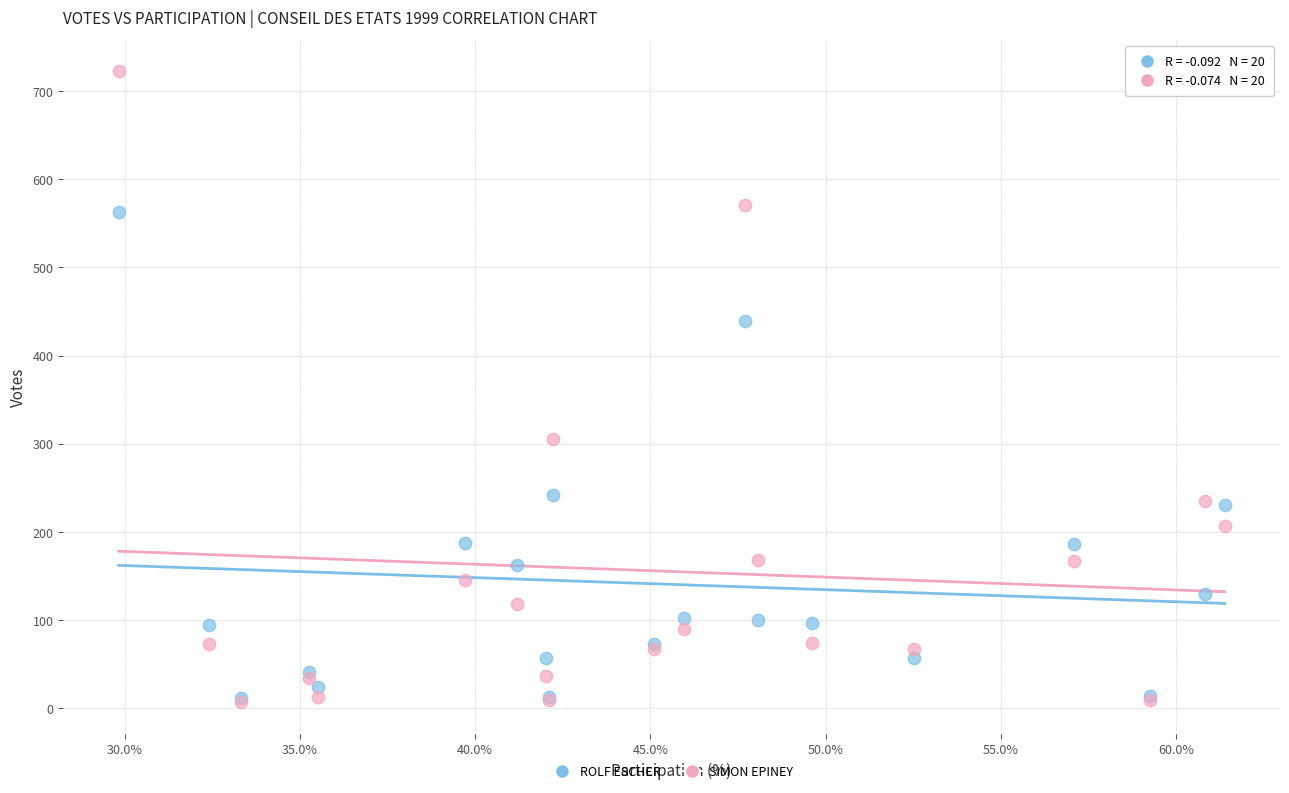

In the ROLF ESCHER series, what Y value is closest to 287?

242